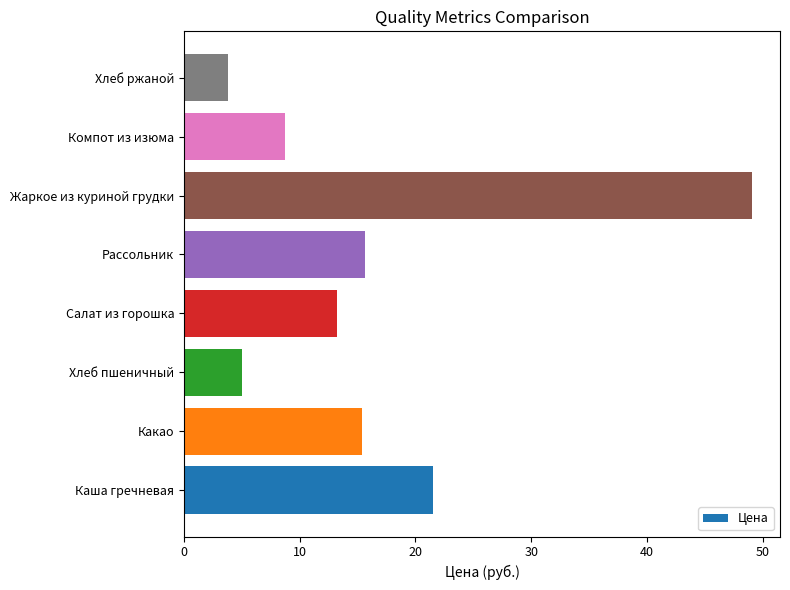

What is the change in value from Салат из горошка to Рассольник?

+2.5